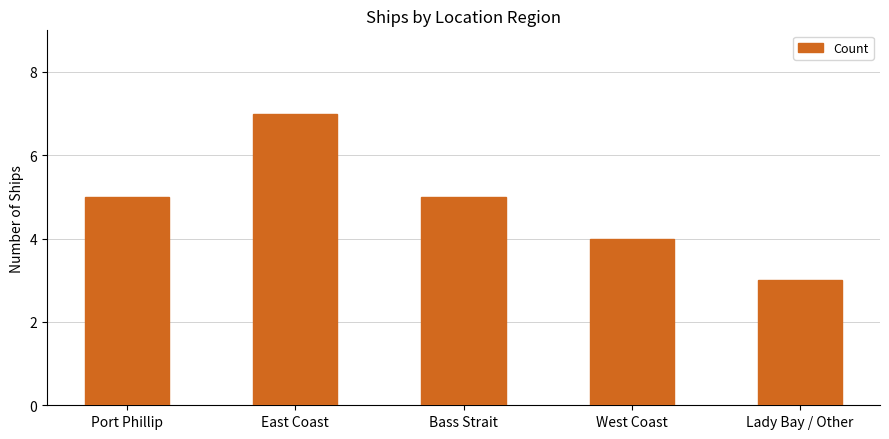

What is the value of the 1st bar from the left?

5